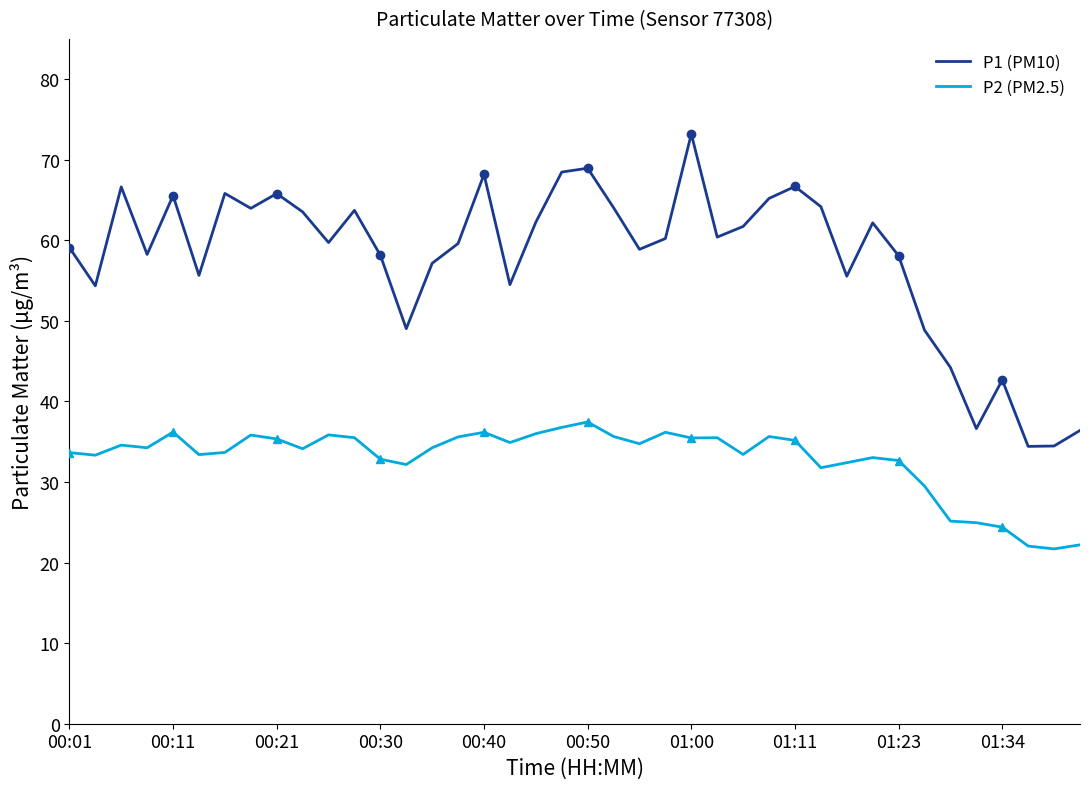

True or false: P1 (PM10) and P2 (PM2.5) intersect in this chart.

False